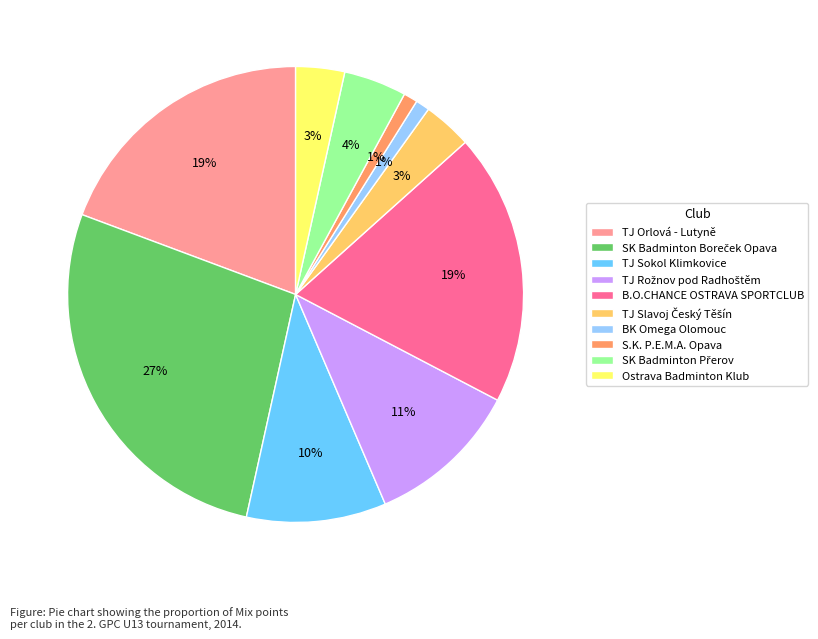

Do TJ Sokol Klimkovice and Ostrava Badminton Klub together represent more than half of the pie?

No